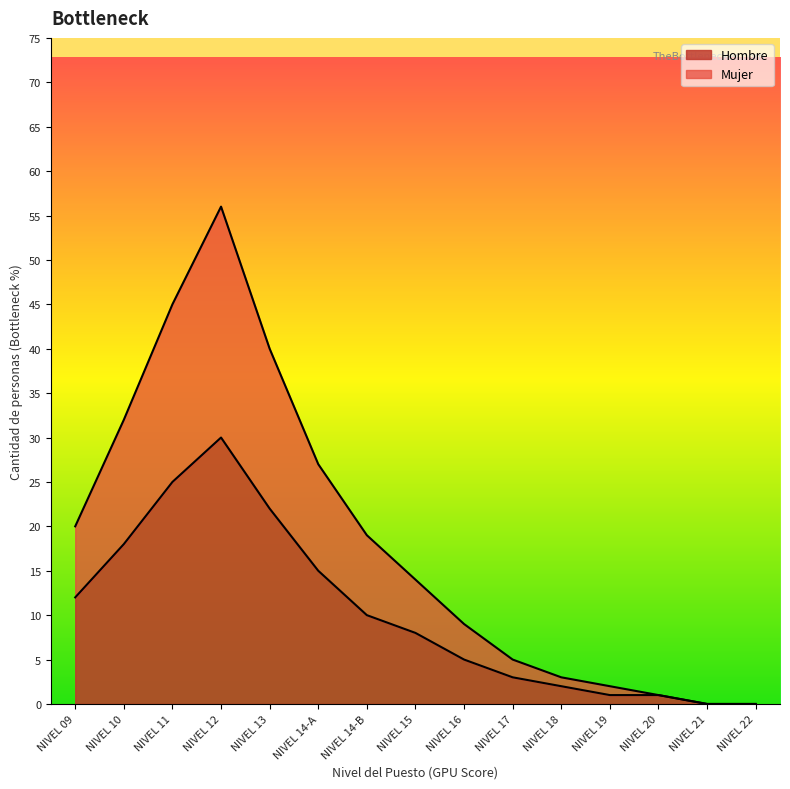

In Mujer, how many points are higher than both neighbors (excluding endpoints)?

1